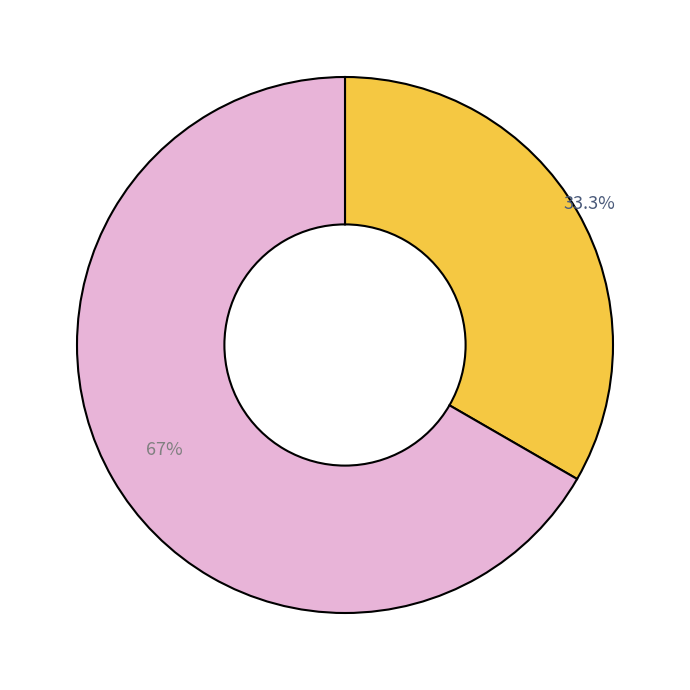

Does any single category account for the majority?

Yes